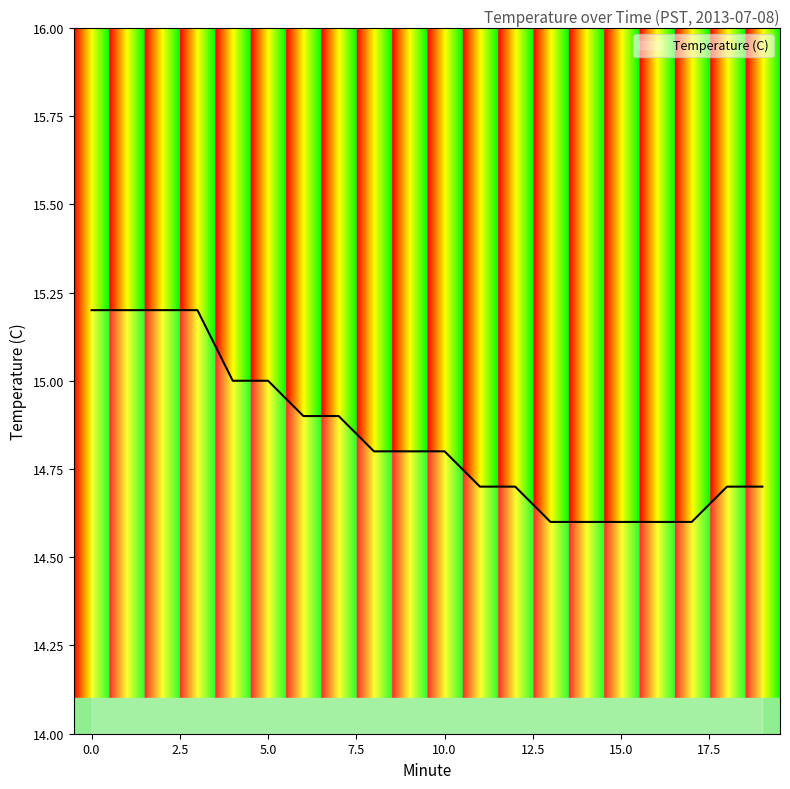

Does the chart have visible grid lines?

No